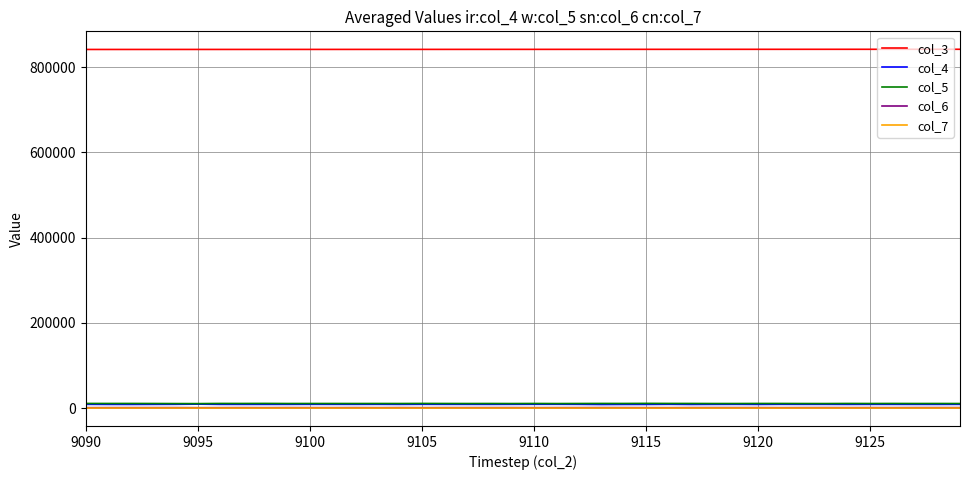

What is the greatest value displayed?

842289